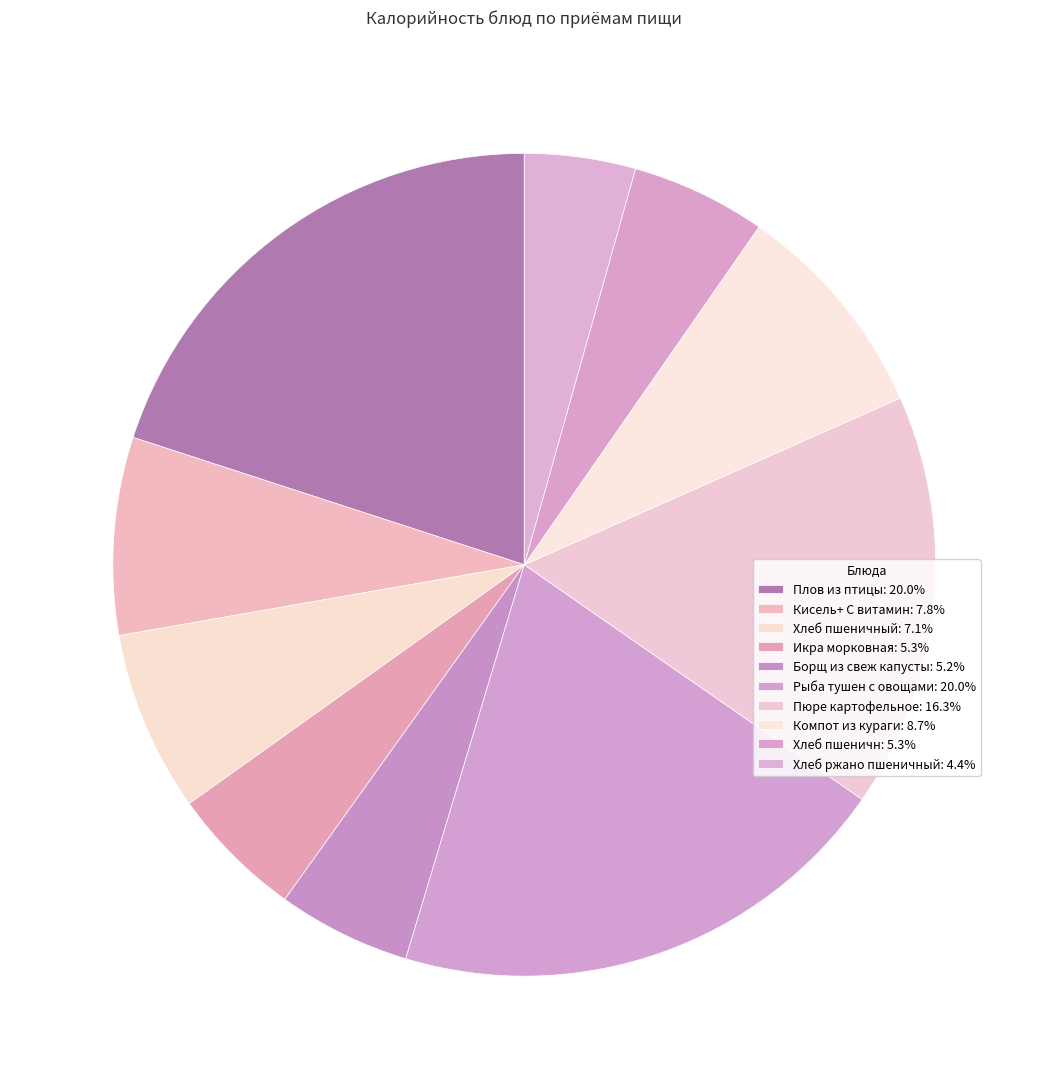

To the nearest percent, what is the difference between the largest and smallest slice percentages?

16%